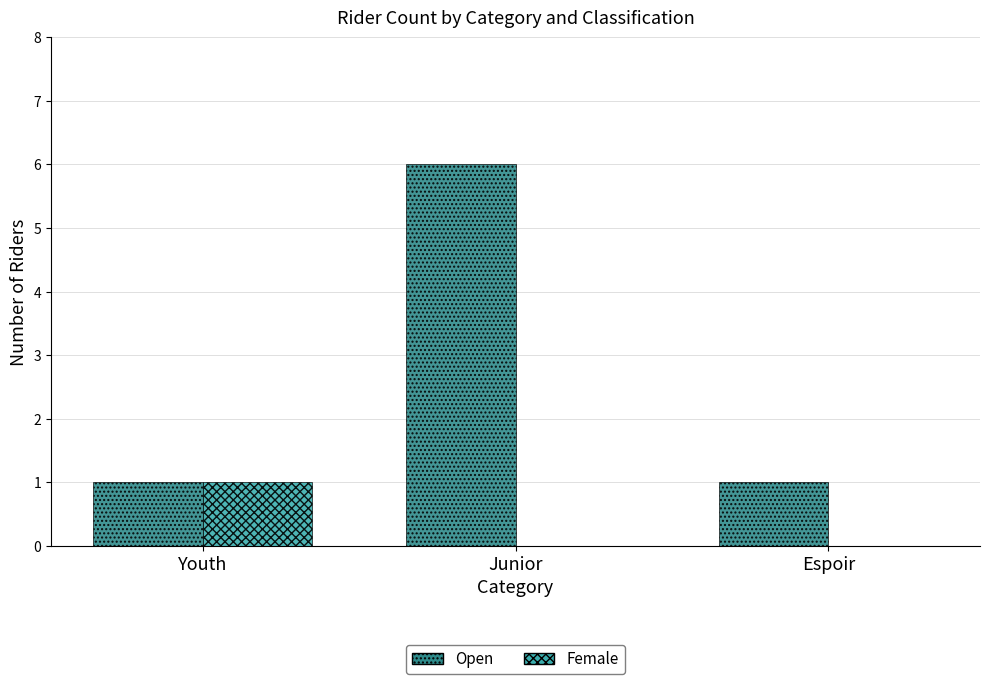

Which category has the highest value across all series?

Junior